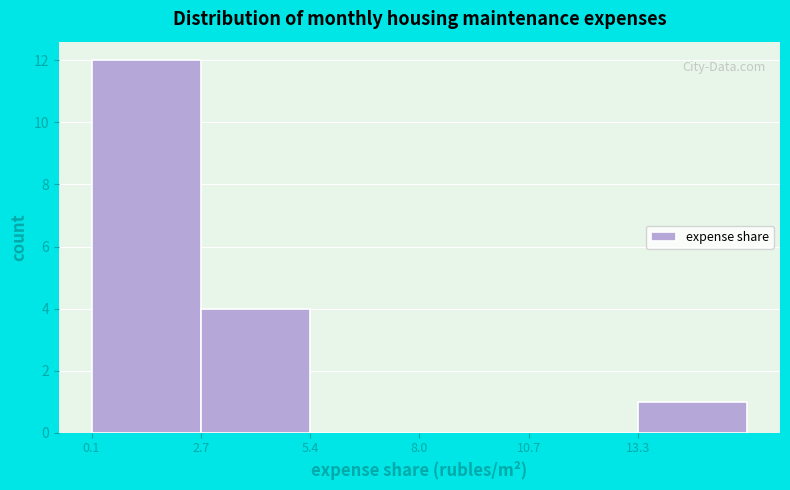

How tall is the bar that spans 0.0 to 2.5 on the x-axis? Neither the bar edges nor the heights are printed on the chart, so give them approximately, as read against the axes.

12